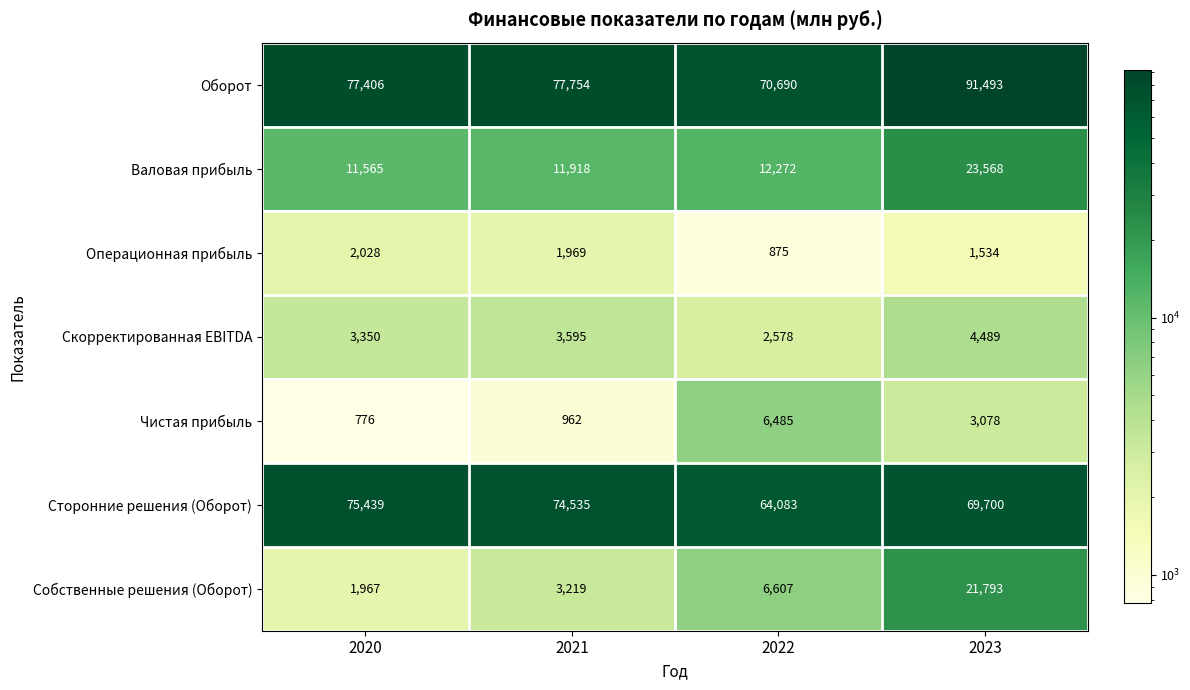

At how many categories does at least one series exceed 55394?

4